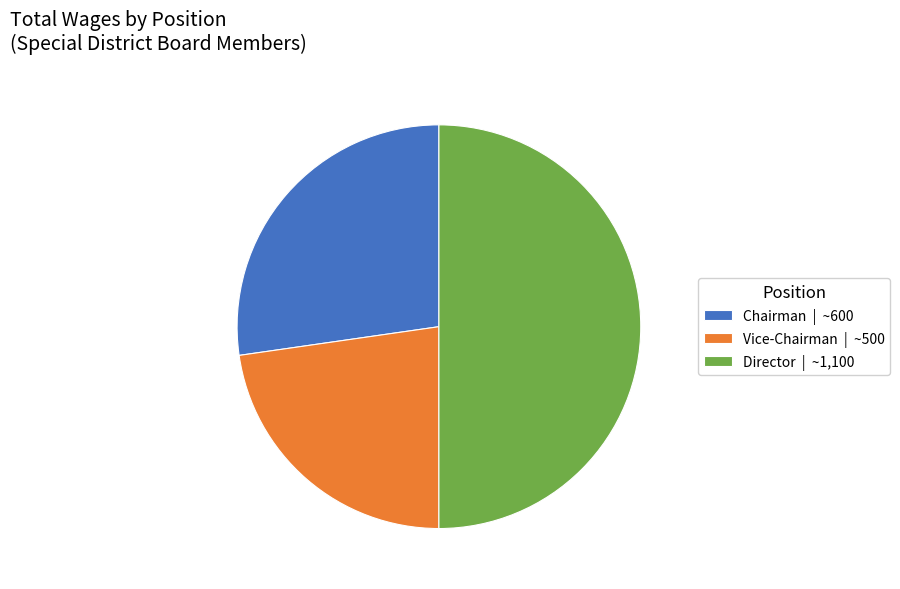

Which slice is the largest?

Director | ~1,100